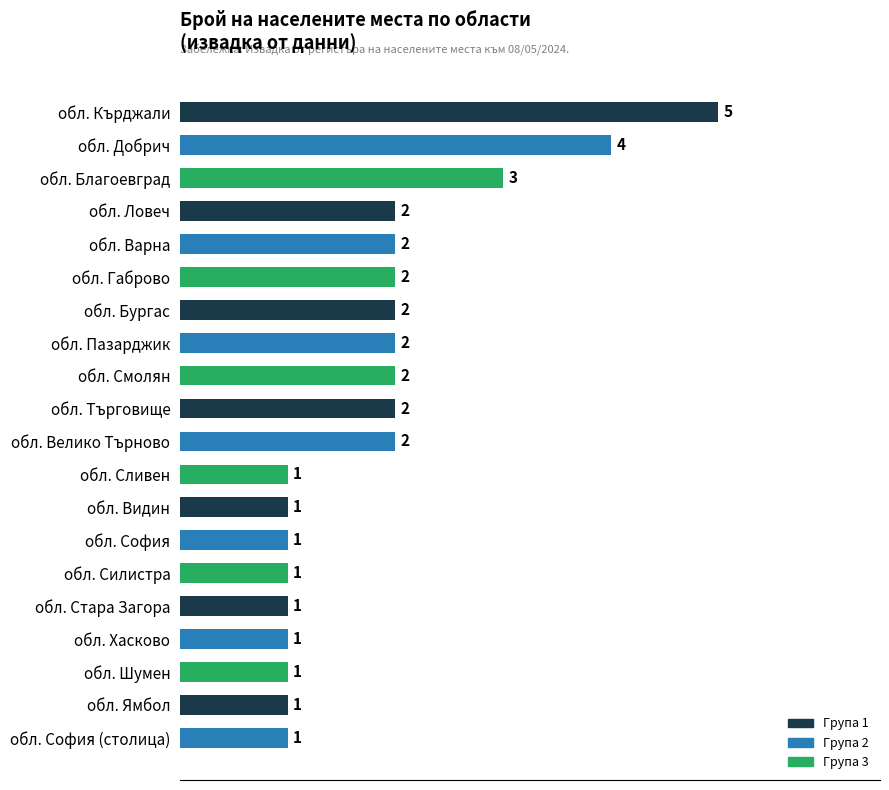

The chart shows a value of 1 at обл. Варна. True or false?

False